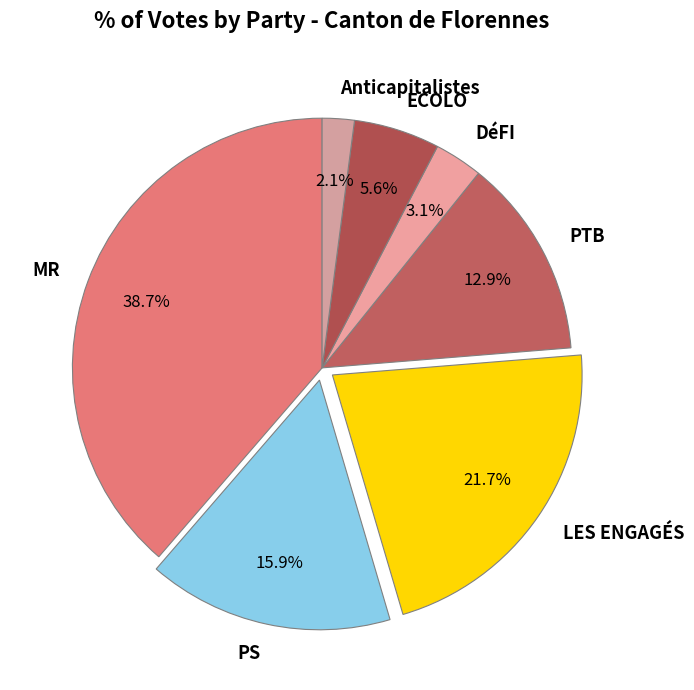

To the nearest percent, what portion does PS represent?

16%